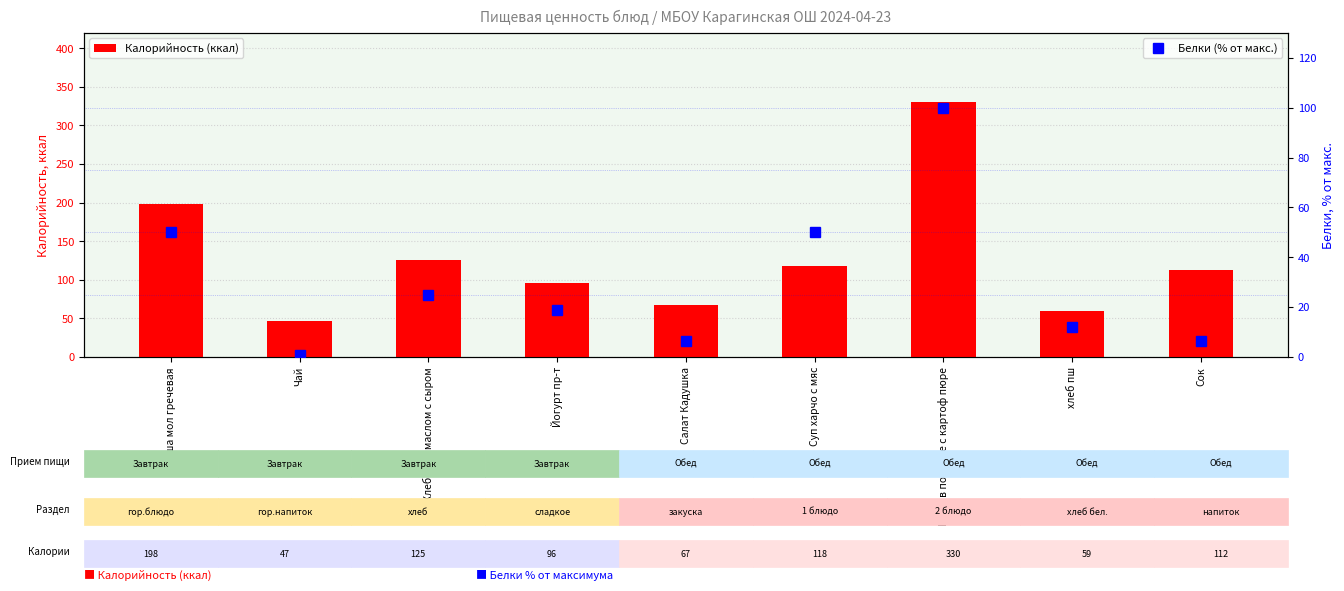

What is the total value across all series at Хлеб пш с маслом с сыром?

150.0